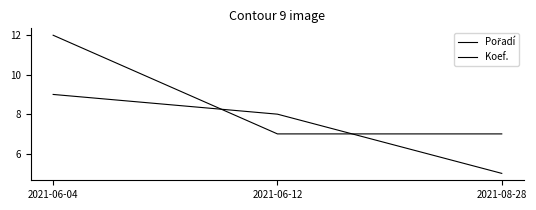

How many lines are shown in the chart?

2